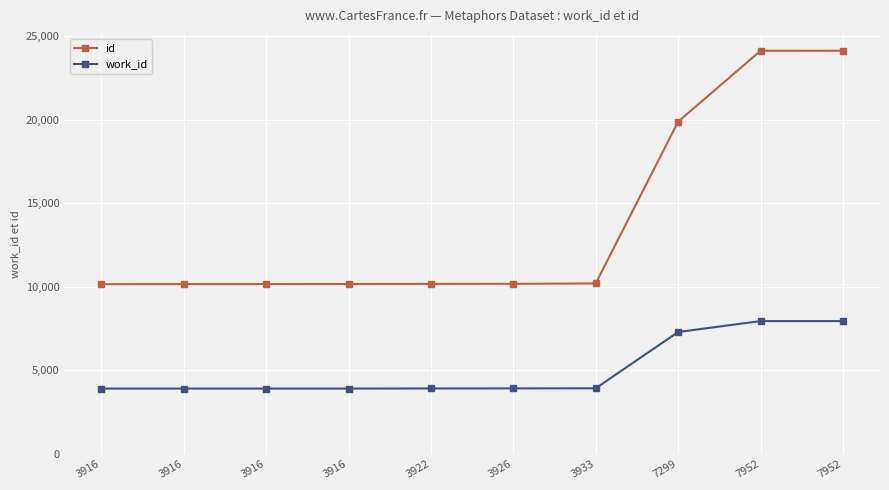

How many distinct data groups are displayed?

2